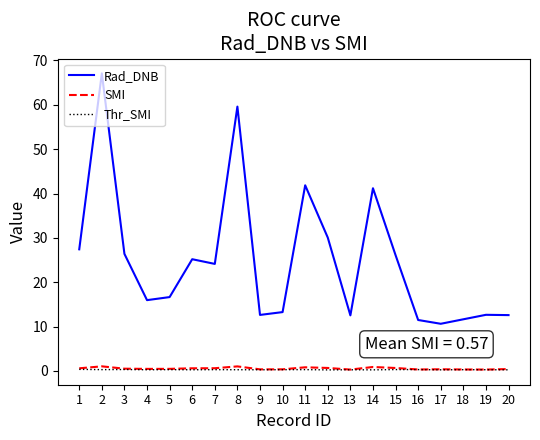

Count the number of categories in the chart.

20